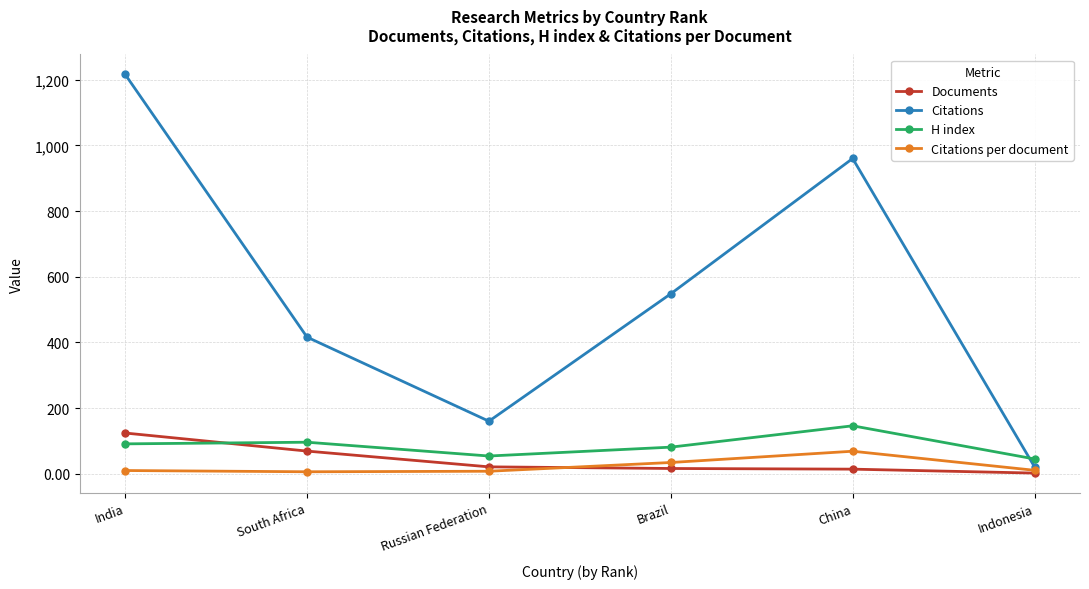

What are all the series names shown in the legend?

Documents, Citations, H index, Citations per document